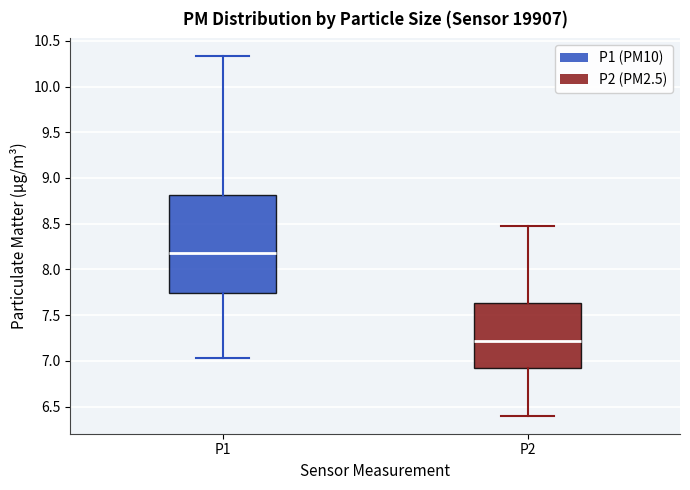

Comparing the boxes themselves (not the whiskers), which one is the tallest?

P1